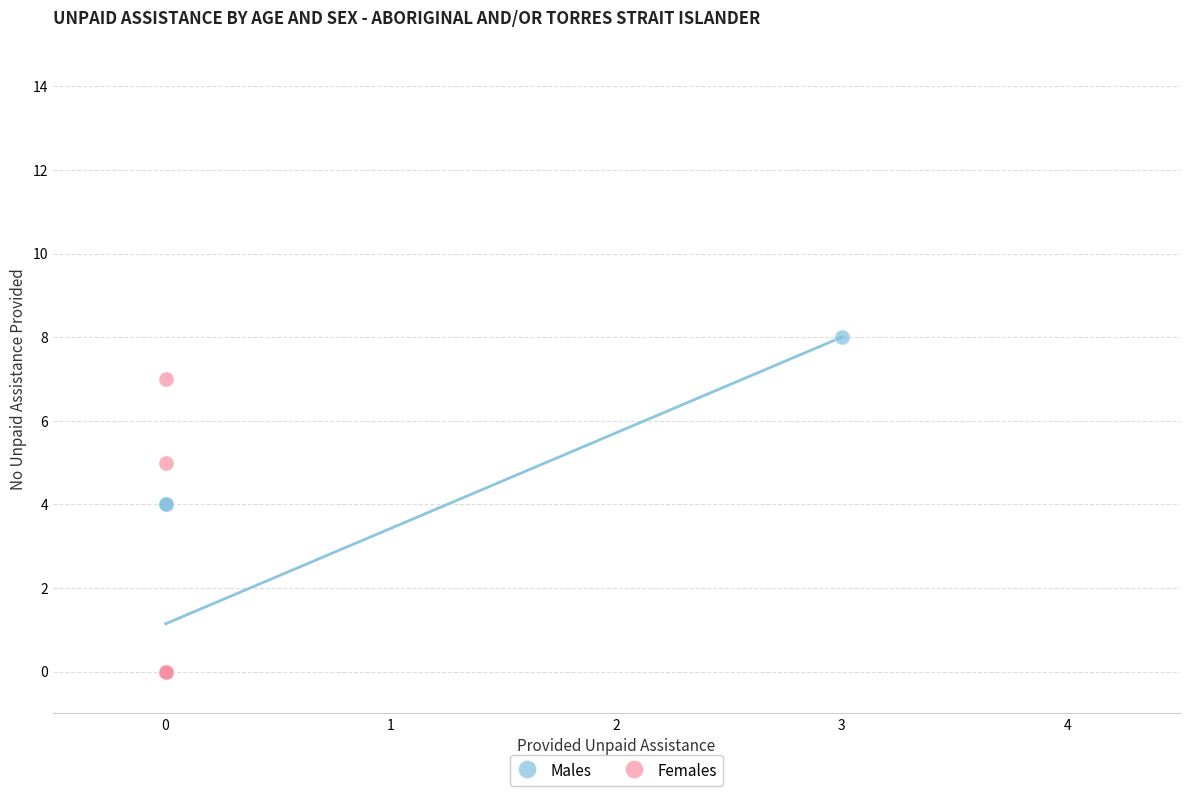

Which series contains the highest Y value?

Males